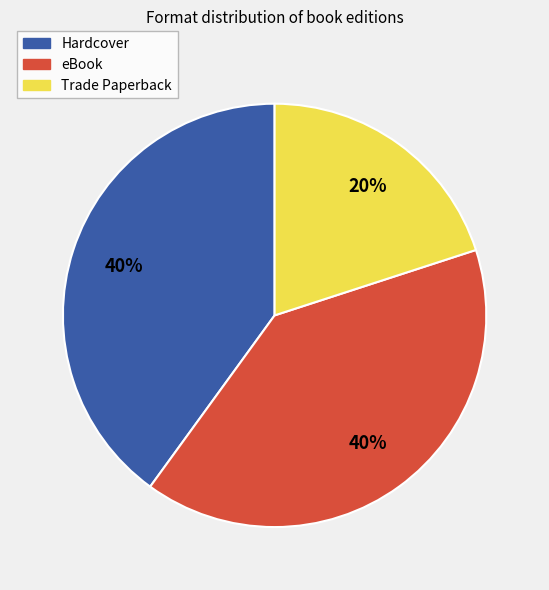

Which slice is the smallest?

Trade Paperback